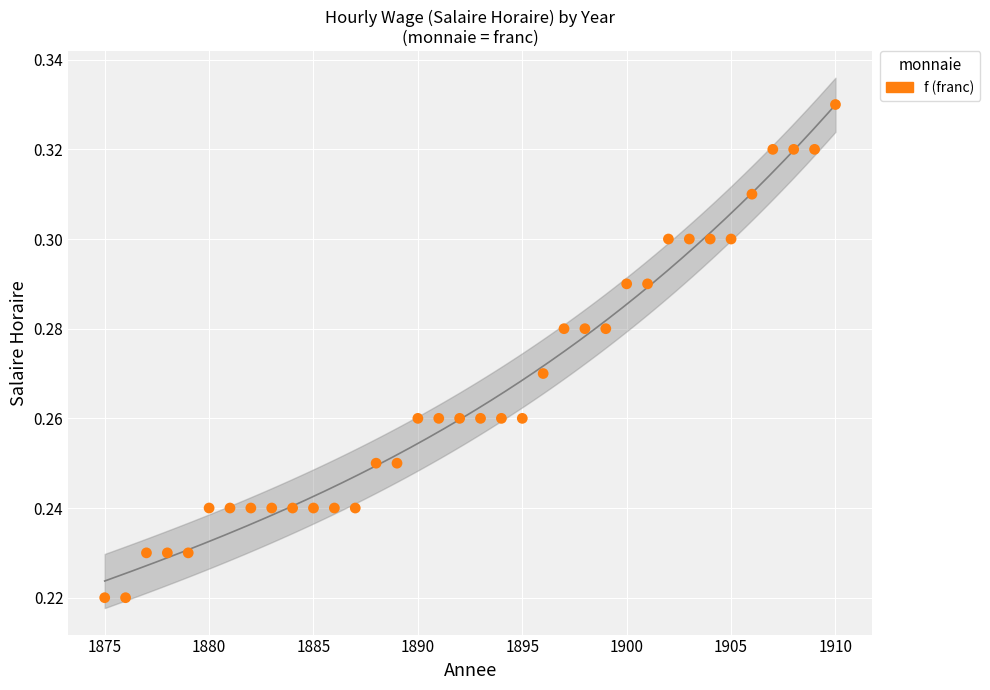

What is the range of X values (max minus min)?

35.0